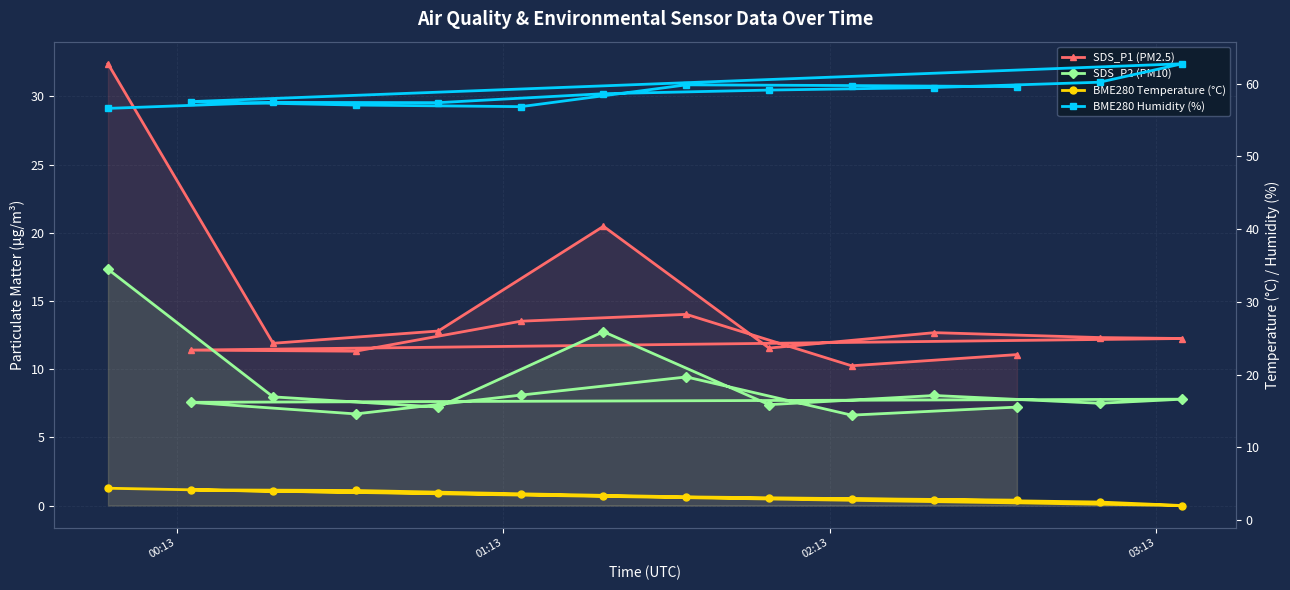

Is it true that SDS_P1 (PM2.5) equals 17.0 at 5?

False